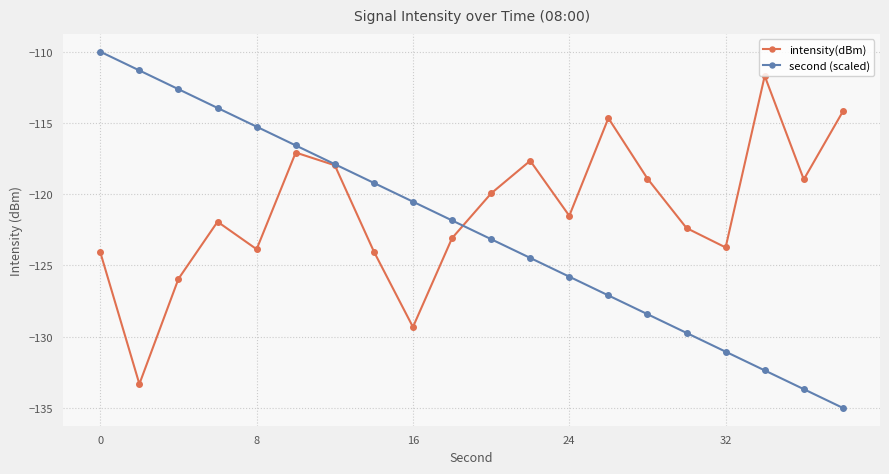

Which series has the largest total across all categories?

intensity(dBm)